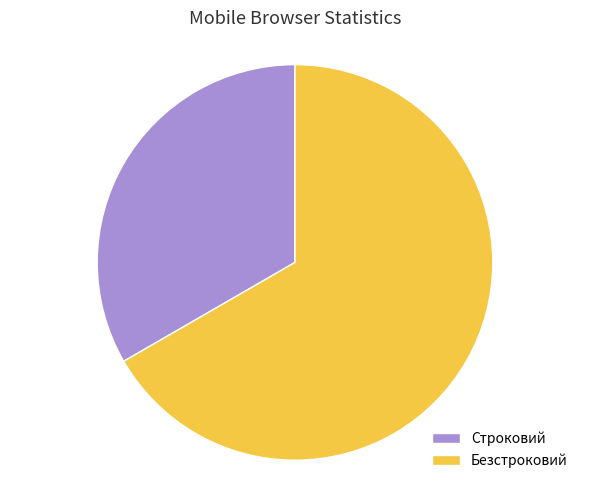

Is there a majority slice in this chart?

Yes